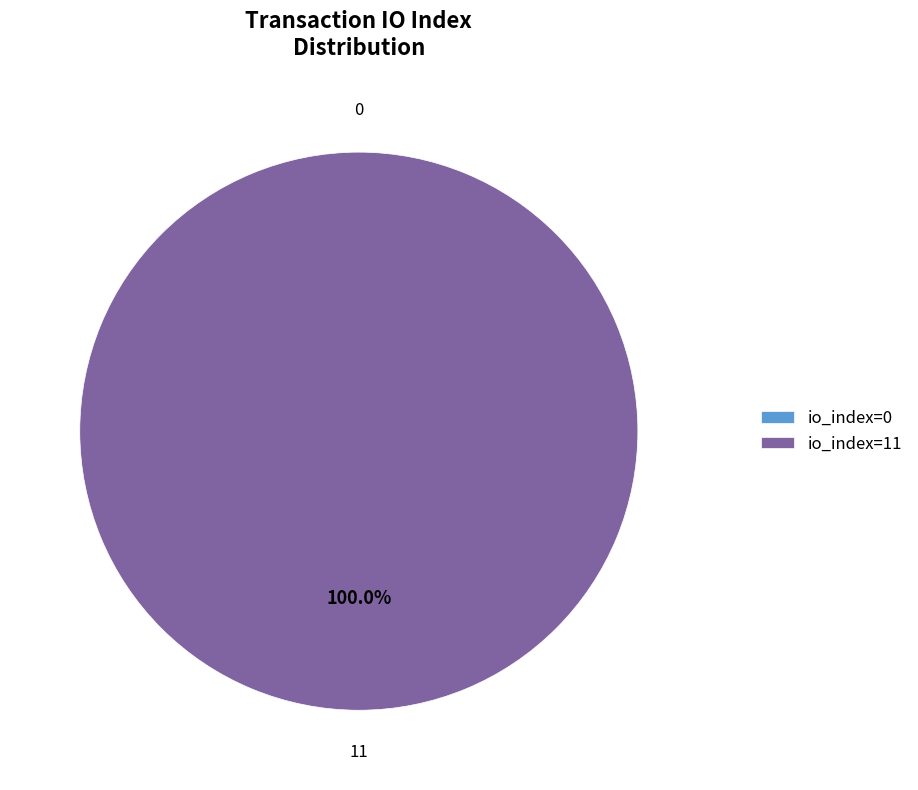

Is it true that tx_index_11 is 99% of the pie?

False